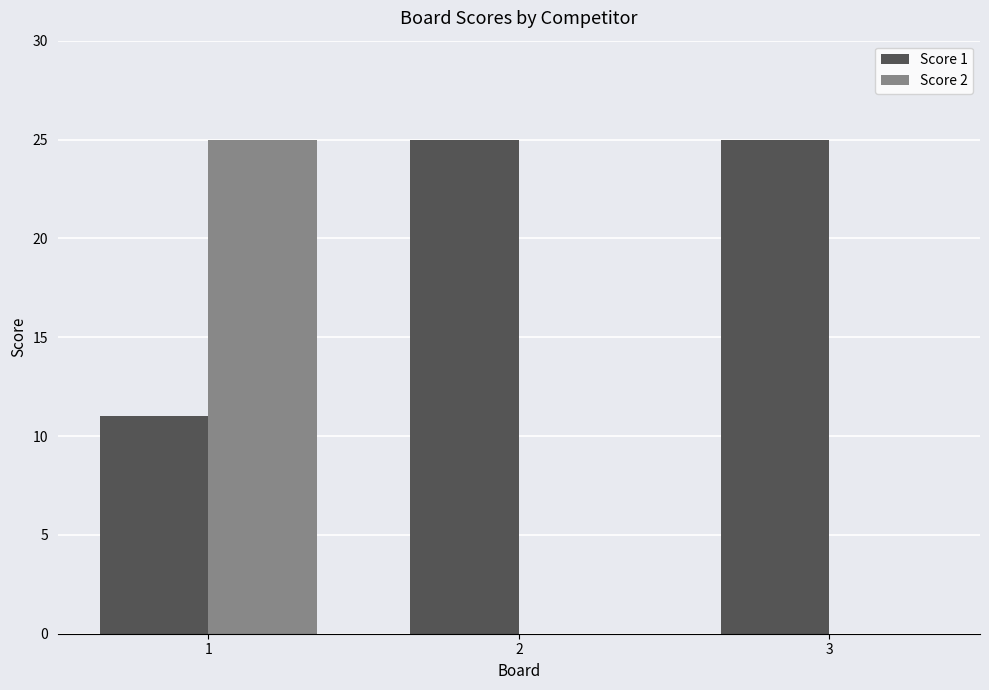

Is the value of Score 2 at 3 greater than the value of Score 1 at 1?

No